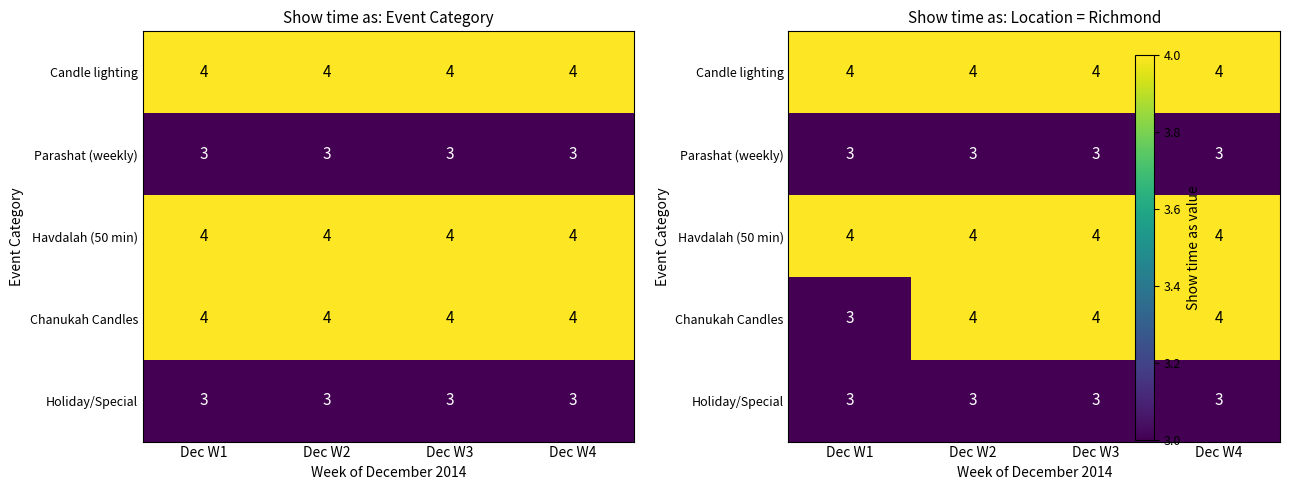

What is the sum of the Havdalah (50 min) values at Dec W2 and Dec W4?

8